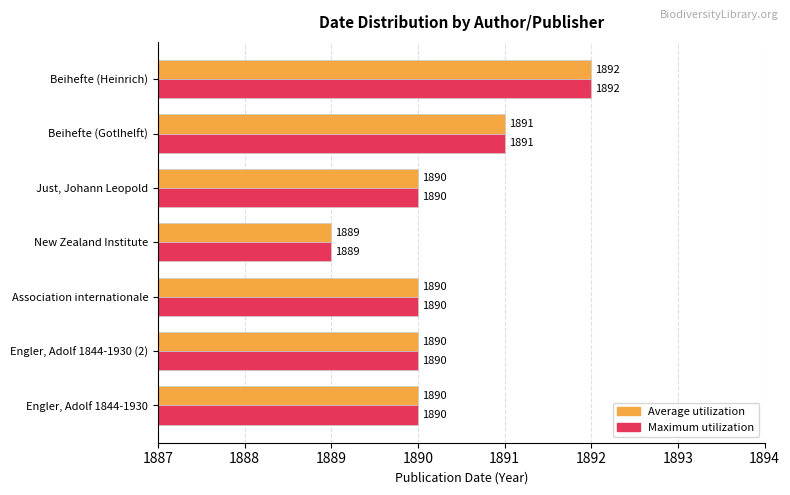

Which label corresponds to the smallest value in the chart?

New Zealand Institute